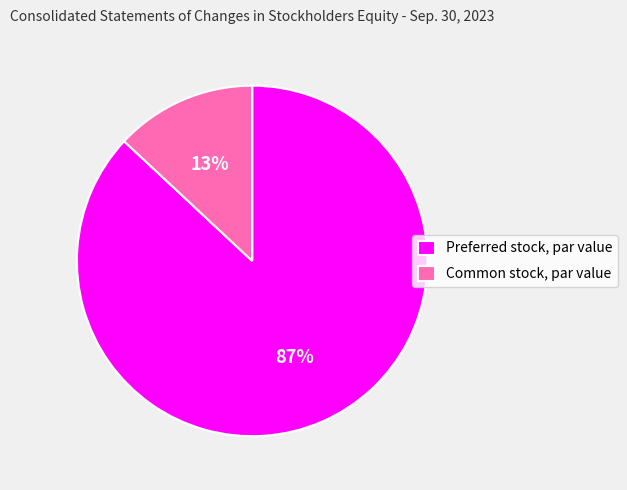

To the nearest percent, what percentage of the pie is Preferred stock, par value?

87%